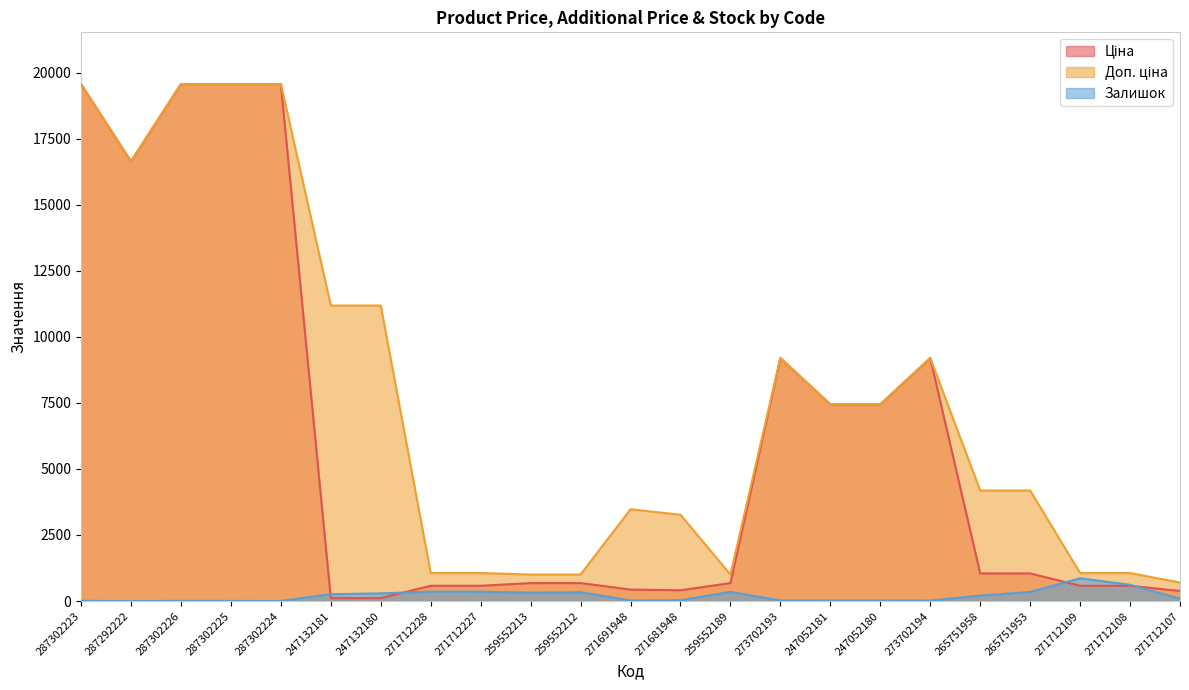

Which category has the lowest value in the Залишок series?

287292222